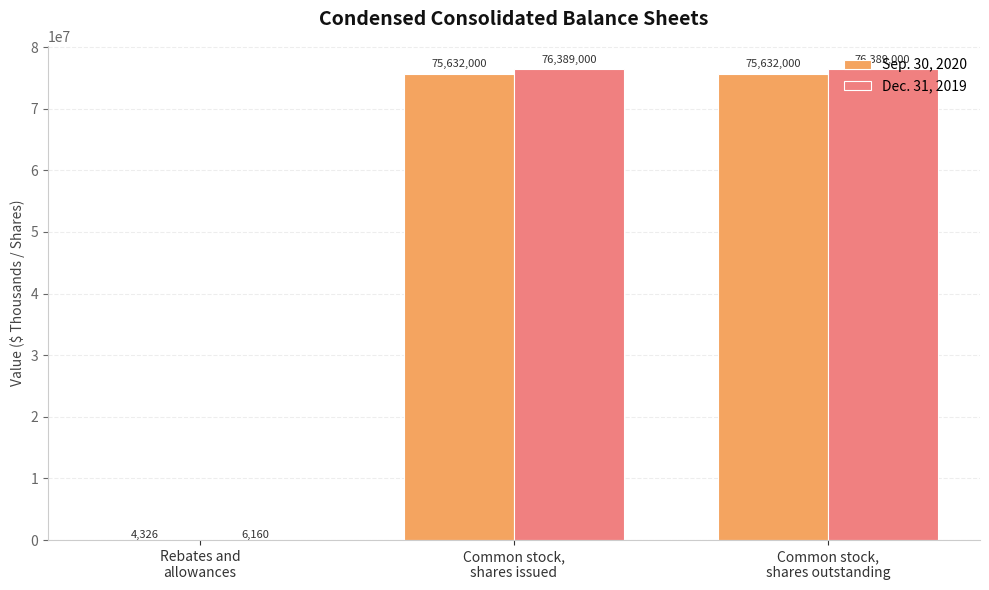

Is it true that Dec. 31, 2019 equals 76389000 at Common stock,
shares issued?

True